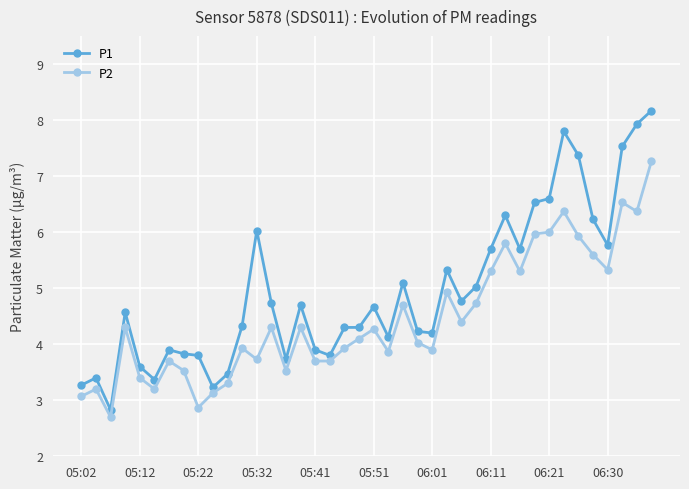

Reading left to right, extract all data points from this chart.

P1: 3.3	3.4	2.8	4.6	3.6	3.4	3.9	3.8	3.8	3.2	3.5	4.3	6.0	4.7	3.7	4.7	3.9	3.8	4.3	4.3	4.7	4.1	5.1	4.2	4.2	5.3	4.8	5.0	5.7	6.3	5.7	6.5	6.6	7.8	7.4	6.2	5.8	7.5	7.9	8.2
P2: 3.1	3.2	2.7	4.3	3.4	3.2	3.7	3.5	2.9	3.1	3.3	3.9	3.7	4.3	3.5	4.3	3.7	3.7	3.9	4.1	4.3	3.9	4.7	4.0	3.9	4.9	4.4	4.7	5.3	5.8	5.3	6.0	6.0	6.4	5.9	5.6	5.3	6.5	6.4	7.3